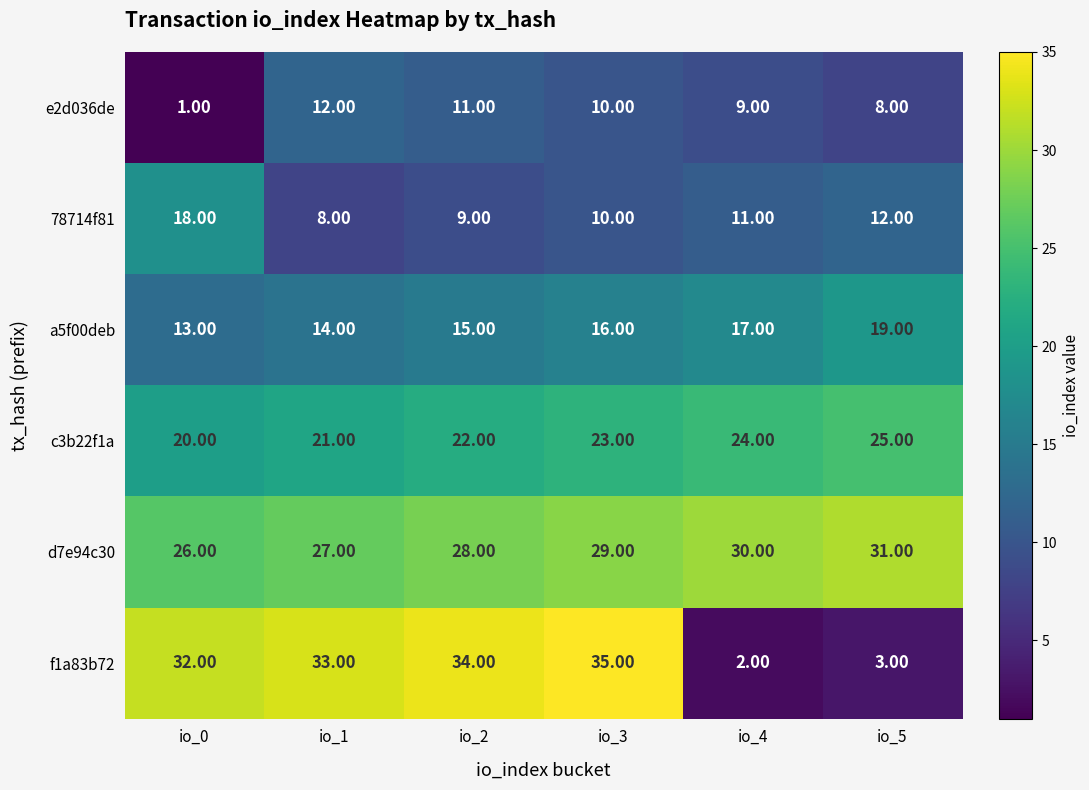

Rank the categories by a5f00deb value from highest to lowest.

io_5, io_4, io_3, io_2, io_1, io_0